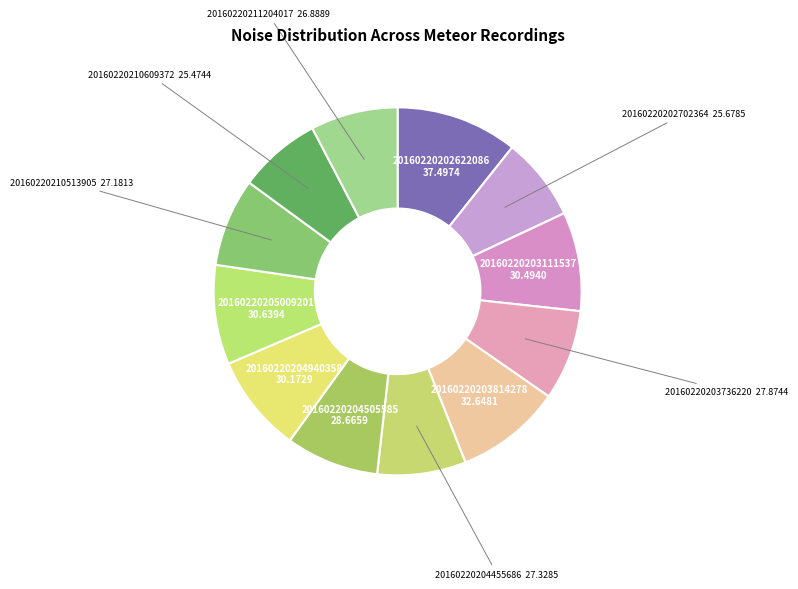

Do 20160220211204017 and 20160220204940358 together represent more than half of the pie?

No